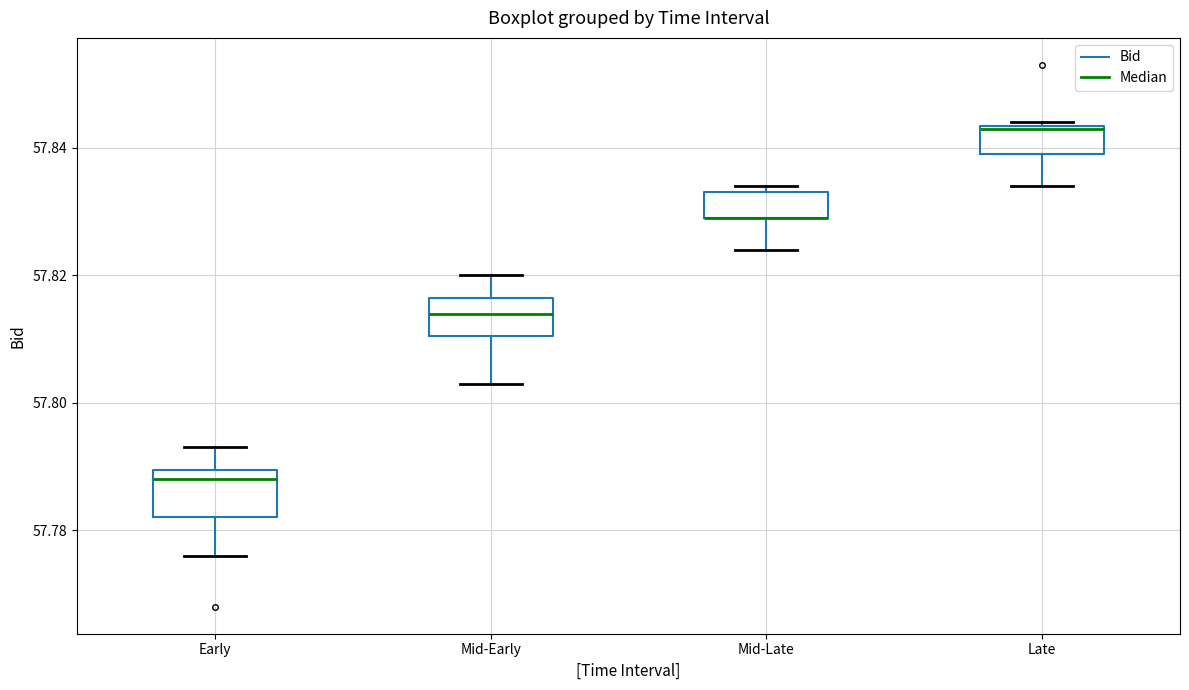

Reading left to right, read every box against the y-axis: the position of its median line, the range the box covers, and the ends of its whiskers. The values are not printed on the chart, so give them approximately, as read against the axis.

Early: median 57.788, box 57.782 to 57.790, whiskers 57.776 to 57.794
Mid-Early: median 57.814, box 57.810 to 57.816, whiskers 57.804 to 57.820
Mid-Late: median 57.830 (drawn on the box's lower edge), box 57.830 to 57.834, whiskers 57.824 to 57.834 (just above the box's upper edge)
Late: median 57.844, box 57.840 to 57.844, whiskers 57.834 to 57.844